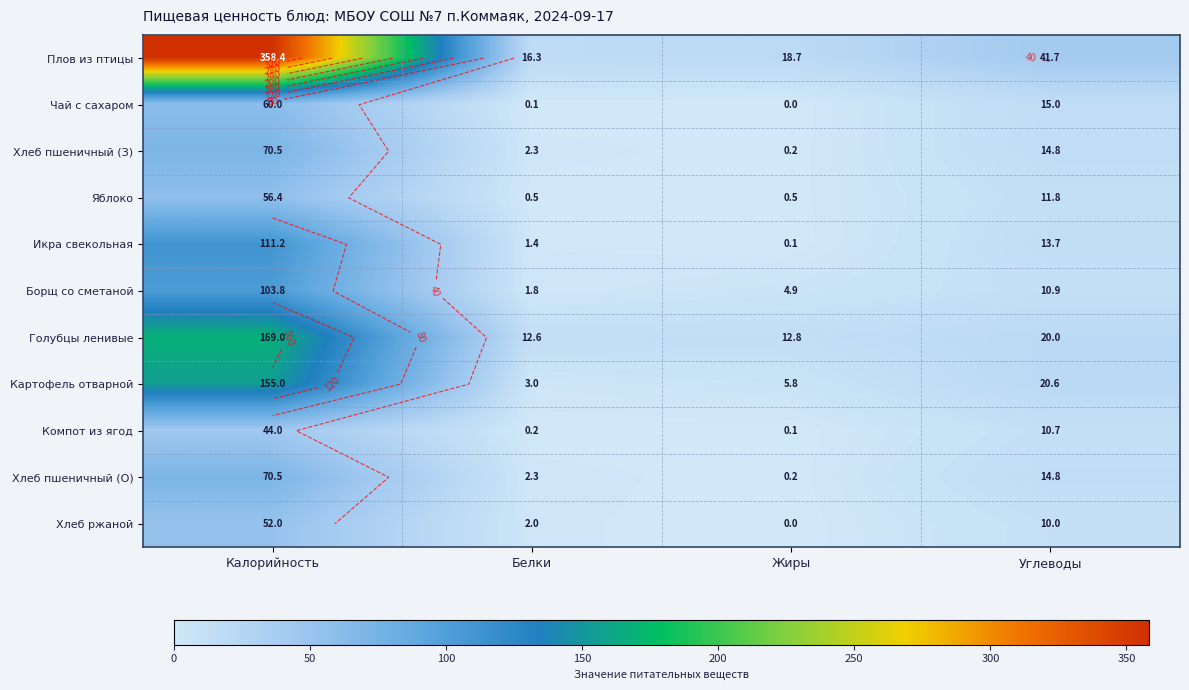

At which category is the sum across all series the highest?

Калорийность